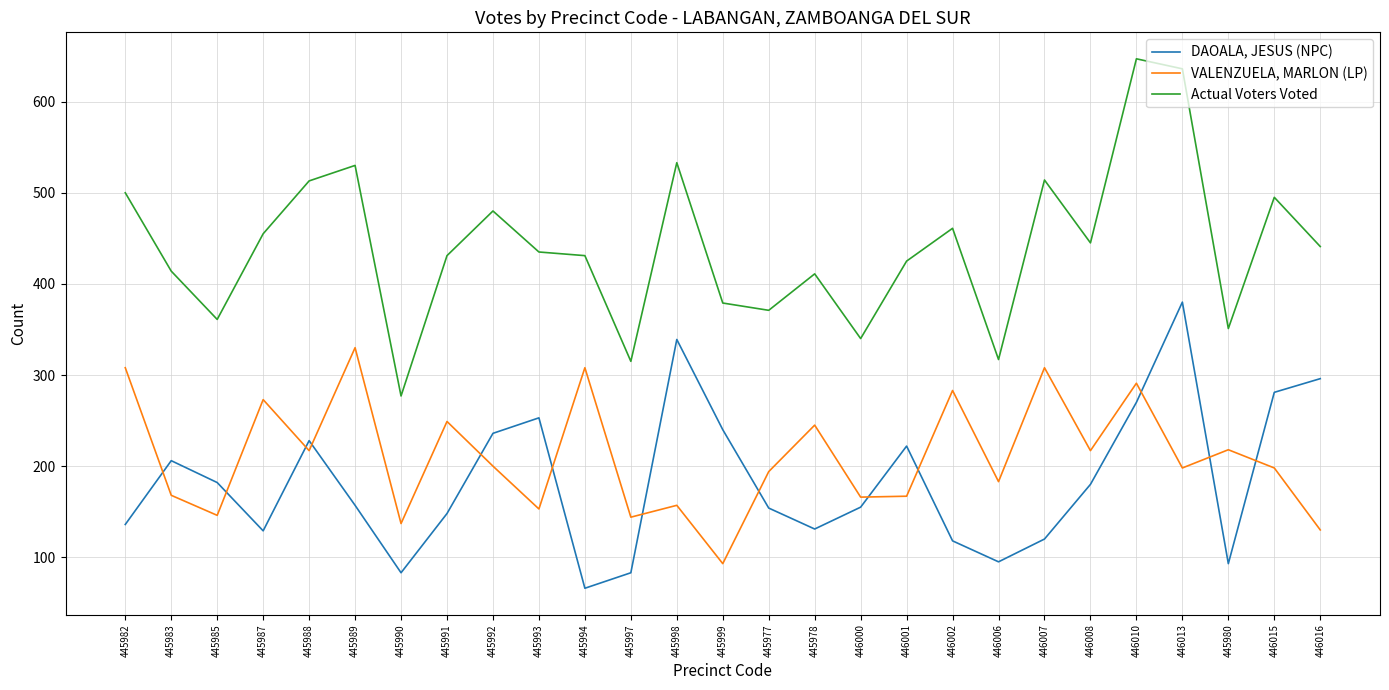

What is the total value across all series at 446001?

814